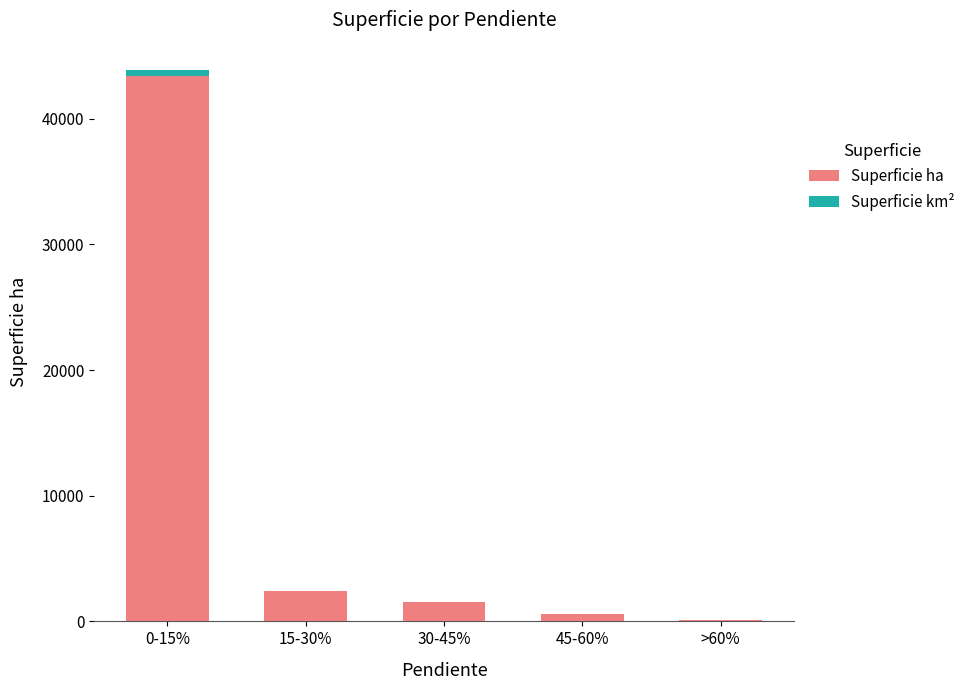

What is the maximum value for Superficie ha?

43435.5